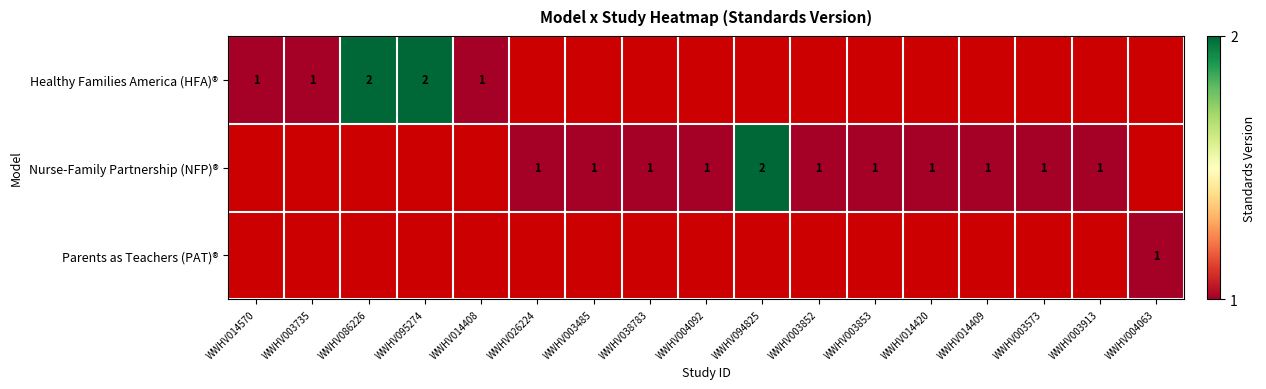

The Healthy Families America (HFA)® series shows 2 at WWHV095274. True or false?

True